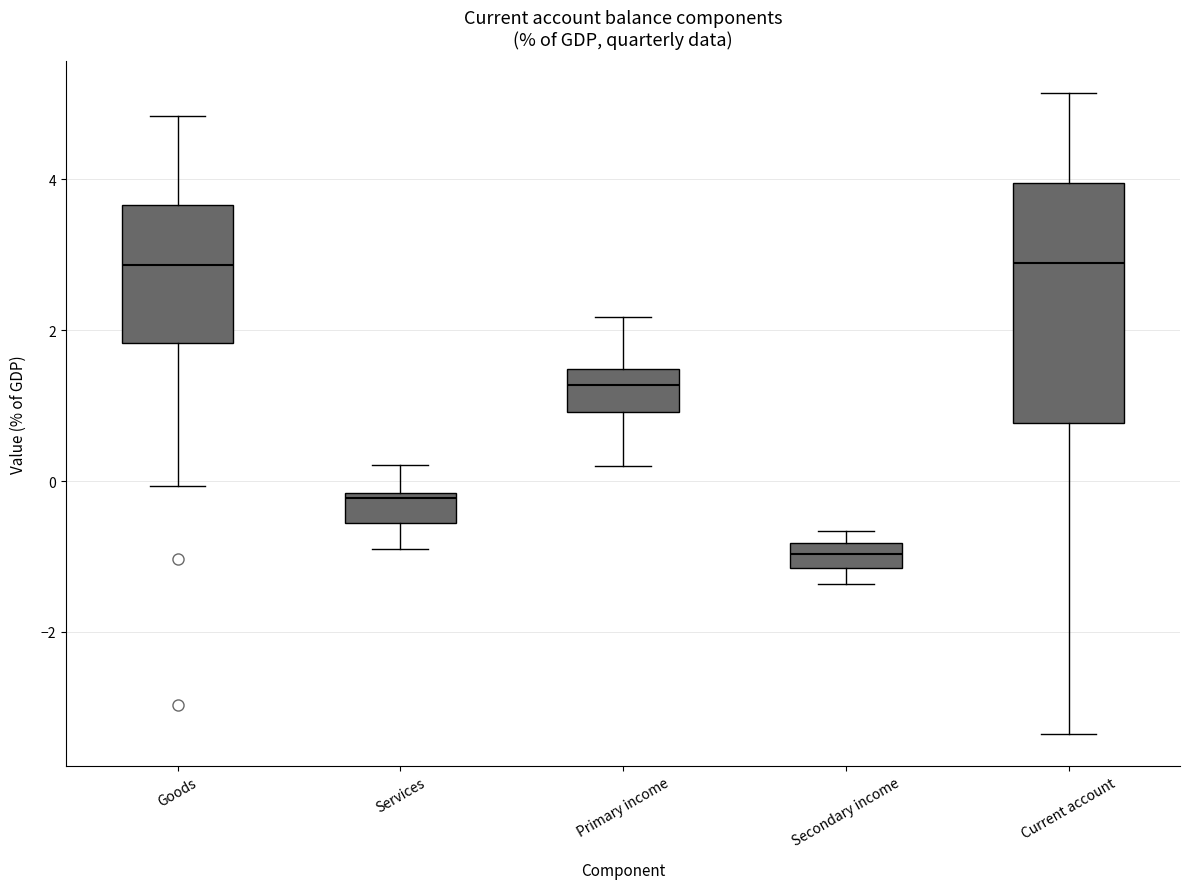

Reading left to right, read every box against the y-axis: the position of its median line, the range the box covers, and the ends of its whiskers. The values are not printed on the chart, so give them approximately, as read against the axis.

Goods: median 2.8, box 1.8 to 3.6, whiskers 0.0 to 4.8
Services: median -0.2 (just below the box's upper edge), box -0.6 to -0.2, whiskers -0.8 to 0.2
Primary income: median 1.2, box 1.0 to 1.4, whiskers 0.2 to 2.2
Secondary income: median -1.0, box -1.2 to -0.8, whiskers -1.4 to -0.6
Current account: median 2.8, box 0.8 to 4.0, whiskers -3.4 to 5.2